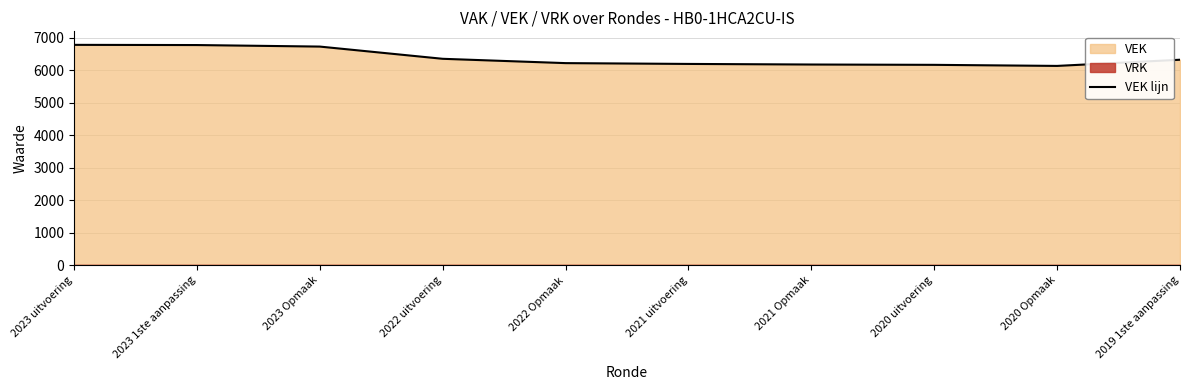

Rank the categories by value from highest to lowest.

2023 uitvoering, 2023 1ste aanpassing, 2023 Opmaak, 2022 uitvoering, 2019 1ste aanpassing, 2022 Opmaak, 2021 uitvoering, 2021 Opmaak, 2020 uitvoering, 2020 Opmaak